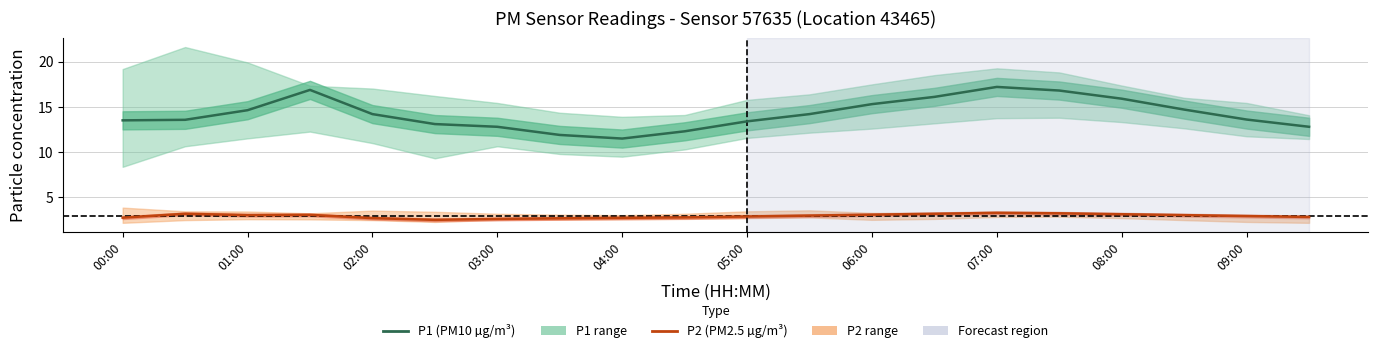

Rank the series by their average value, from highest to lowest.

P1 (PM10), P2 (PM2.5)